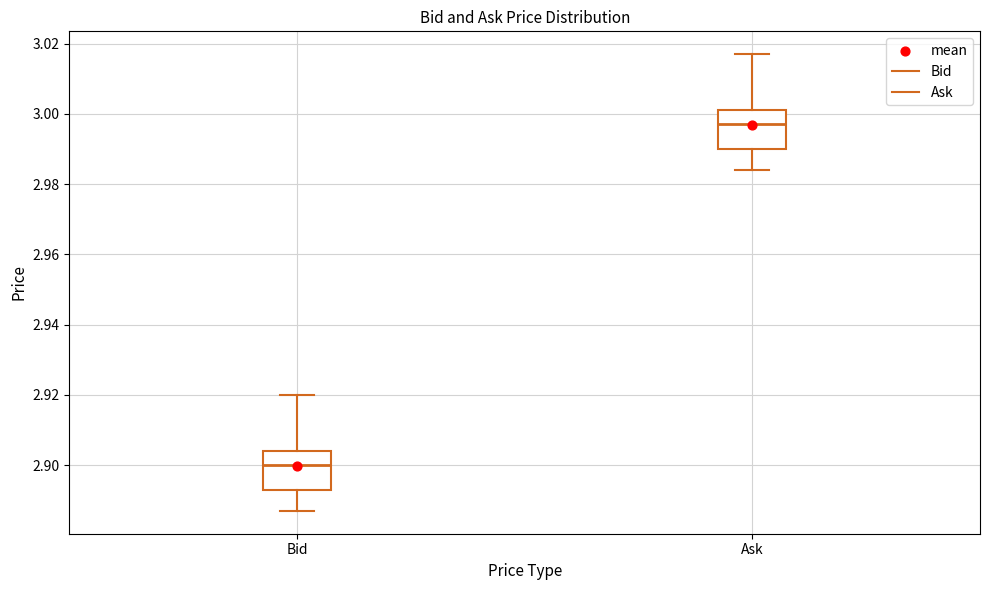

Reading left to right, read every box against the y-axis: the position of its median line, the range the box covers, and the ends of its whiskers. The values are not printed on the chart, so give them approximately, as read against the axis.

Bid: median 2.900, box 2.894 to 2.904, whiskers 2.888 to 2.920
Ask: median 2.998, box 2.990 to 3.002, whiskers 2.984 to 3.018